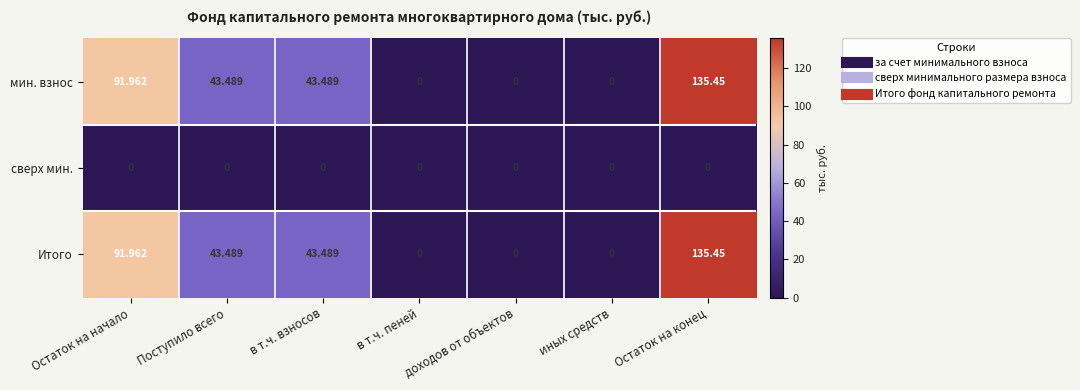

At which category is the sum across all series the highest?

Остаток на конец